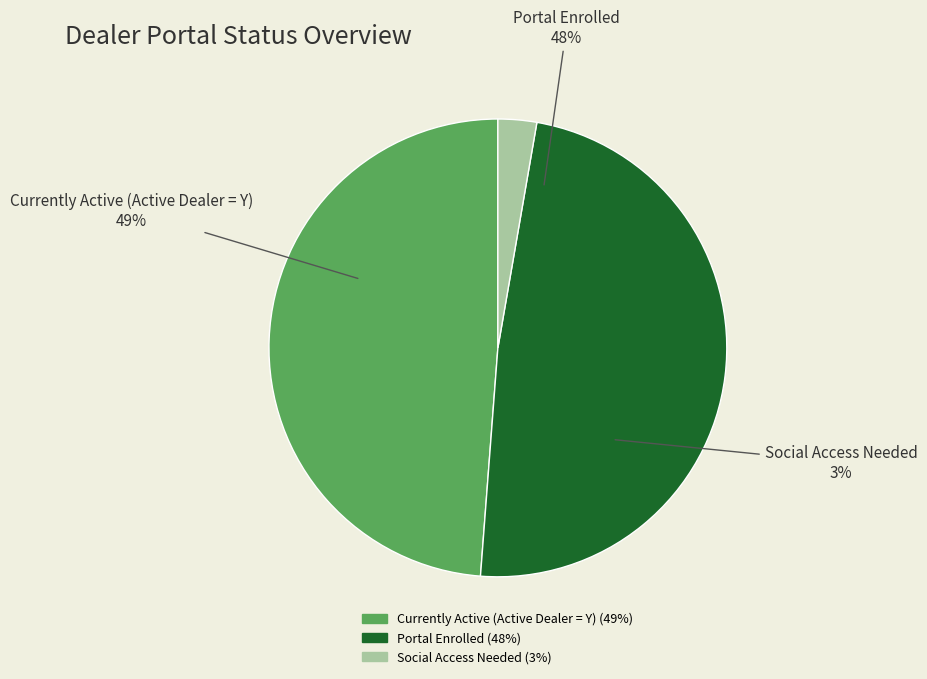

To the nearest percent, what portion does Social Access Needed represent?

3%